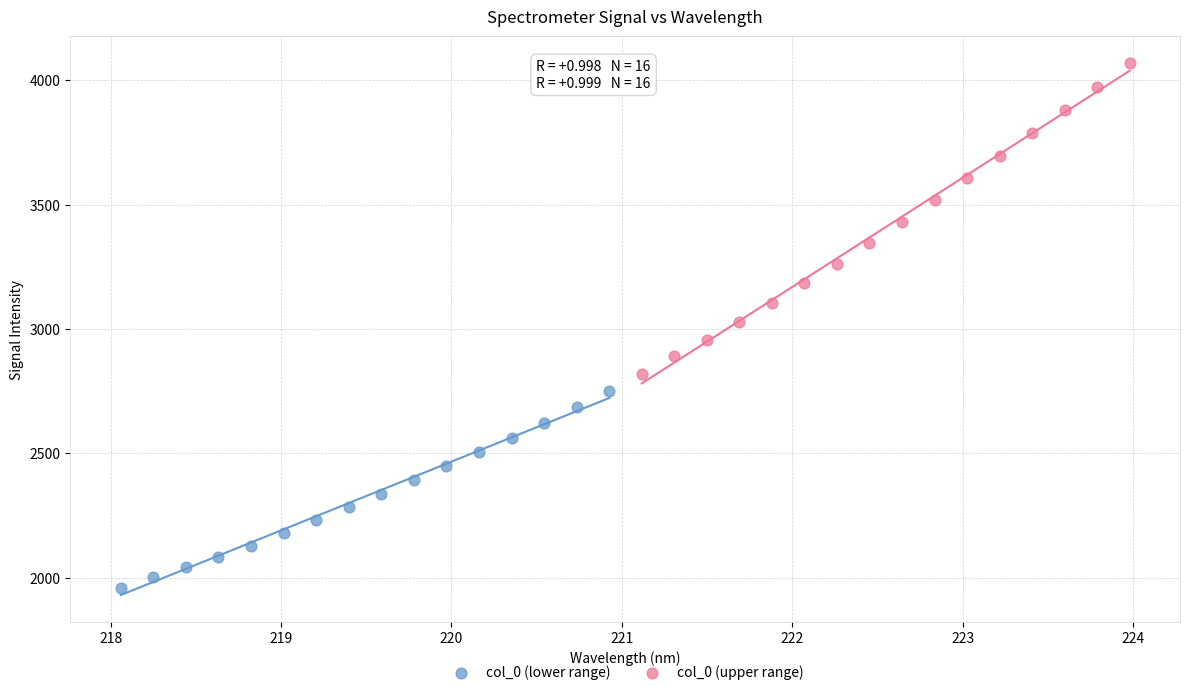

Which series has the widest spread of Y values?

col_0 (upper range)